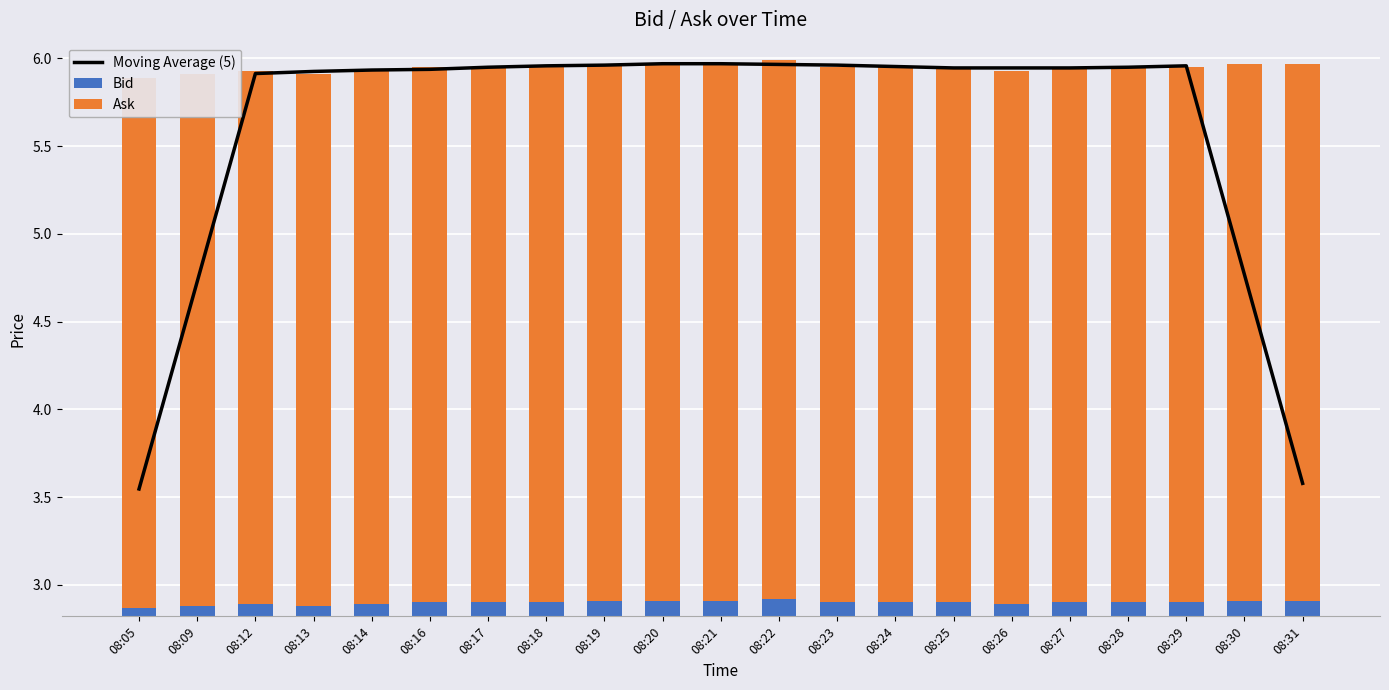

What is the approximate value of Ask at 08:09?

3.0